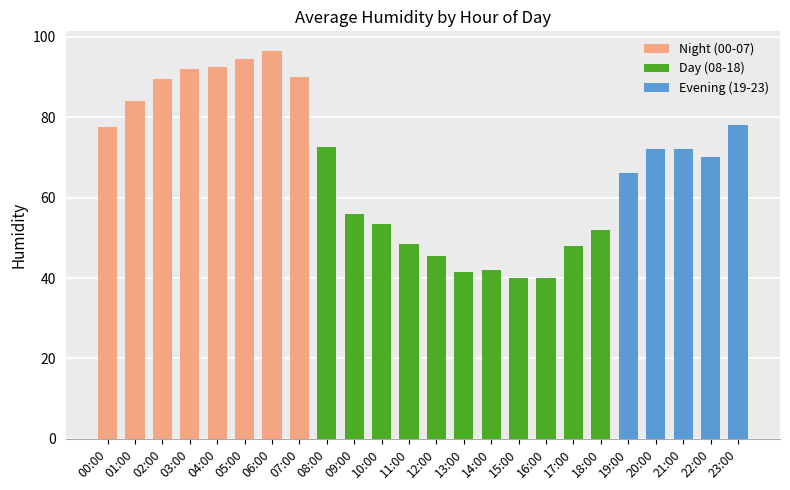

What is the minimum value shown in the chart?

40.0